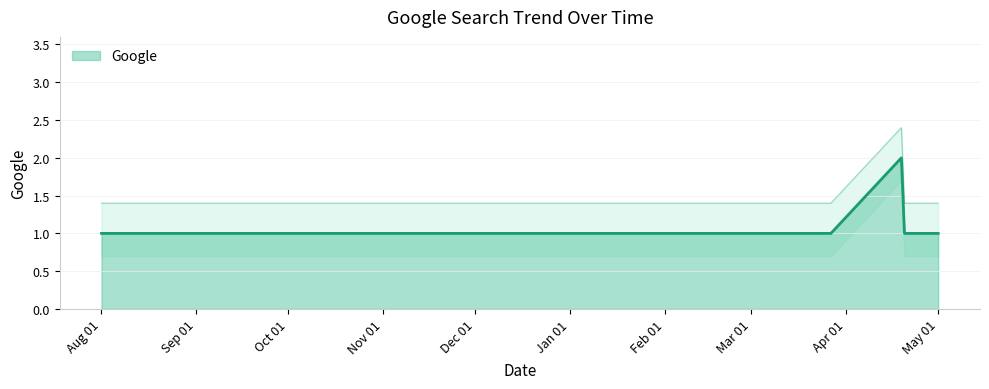

Which label corresponds to the largest value in the chart?

2019-04-19